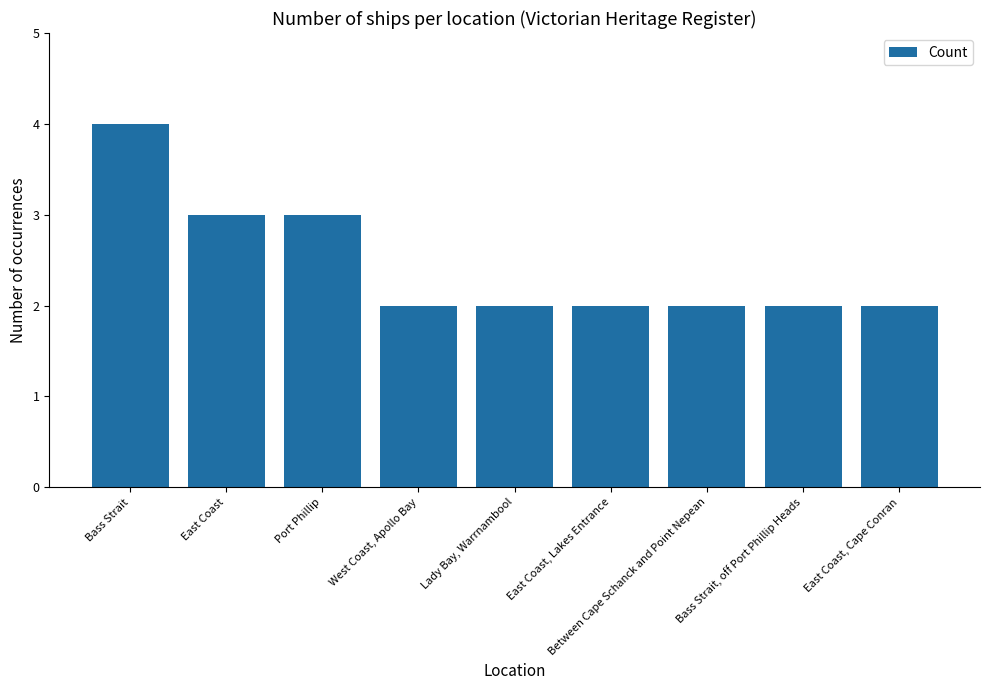

Count the number of data series in this chart.

1